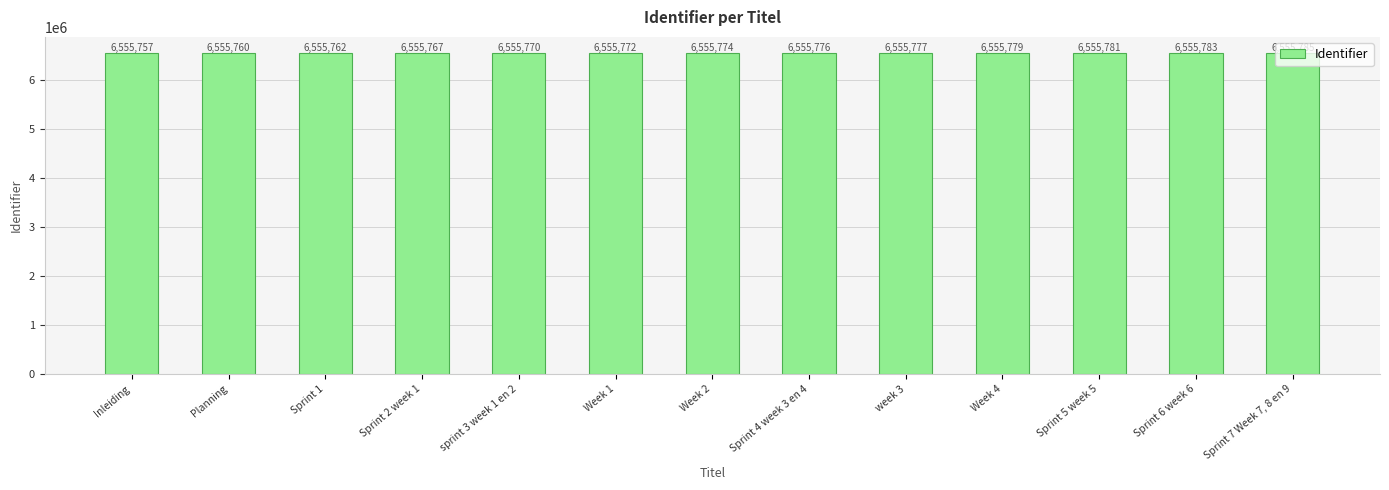

Reading left to right, transcribe all the data shown in this chart.

Inleiding=6555757	Planning=6555760	Sprint 1=6555762	Sprint 2 week 1=6555767	sprint 3 week 1 en 2=6555770	Week 1=6555772	Week 2=6555774	Sprint 4 week 3 en 4=6555776	week 3=6555777	Week 4=6555779	Sprint 5 week 5=6555781	Sprint 6 week 6=6555783	Sprint 7 Week 7, 8 en 9=6555785